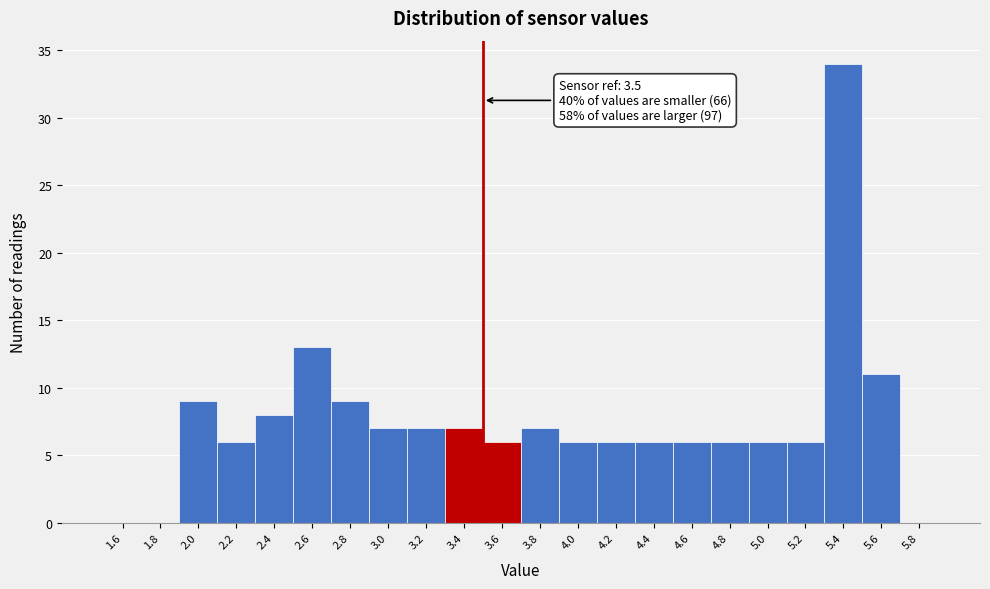

Which range on the x-axis has the tallest bar?

5.3 to 5.5